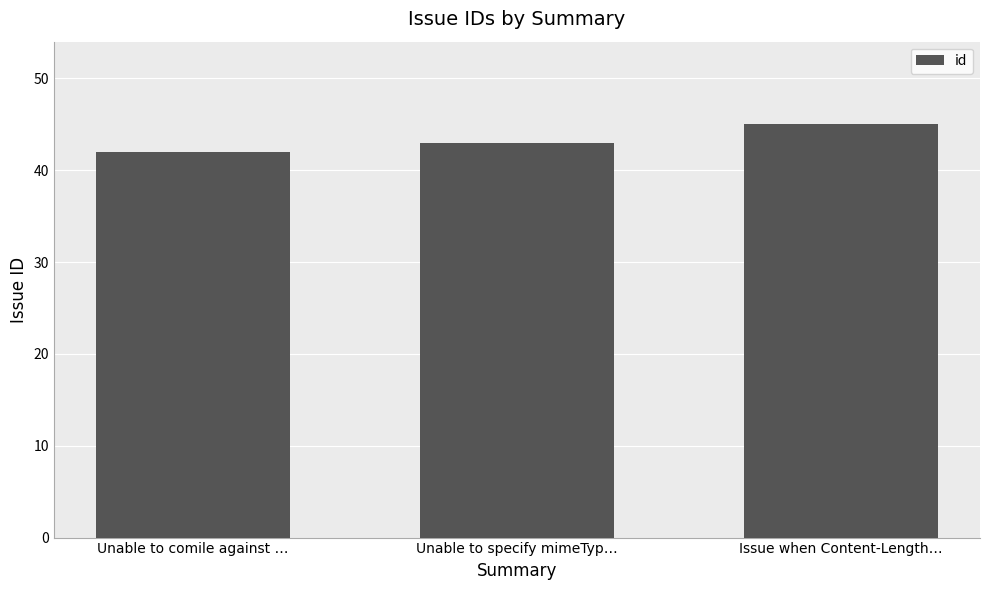

Which category has the highest value across all series?

Issue when Content-Length…